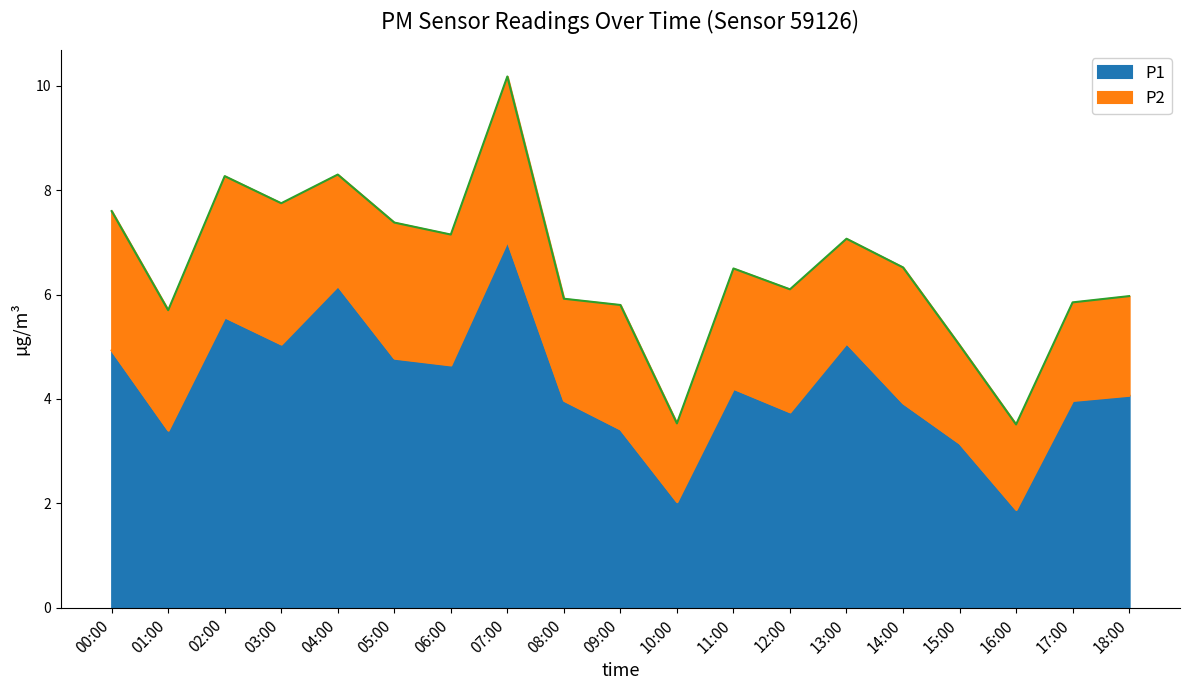

Reading right to left, transcribe all the data shown in this chart.

4.1	4.0	1.9	3.1	3.9	5.1	3.8	4.2	2.0	3.4	4.0	7.0	4.7	4.8	6.2	5.0	5.6	3.4	4.9